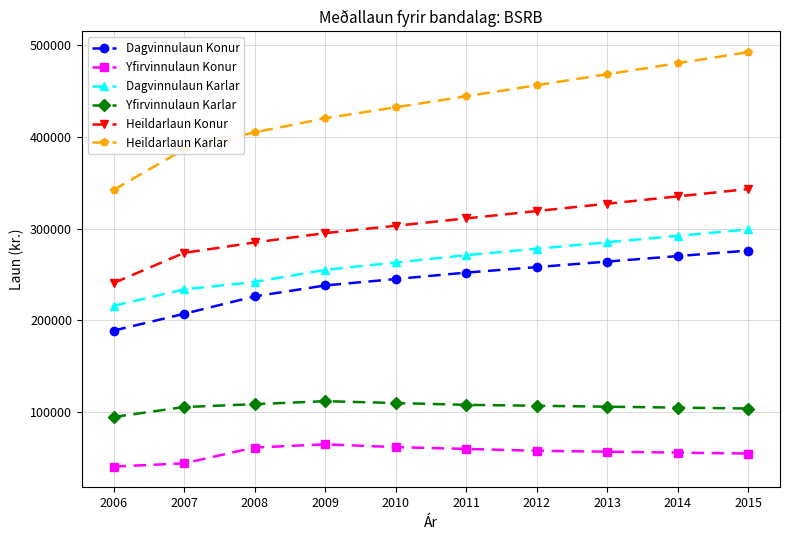

True or false: Yfirvinnulaun Konur and Heildarlaun Karlar intersect in this chart.

False